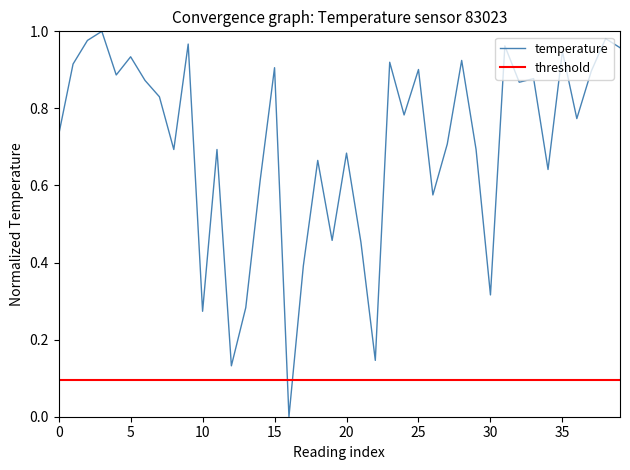

What is the label of the 14th point from the left?

13